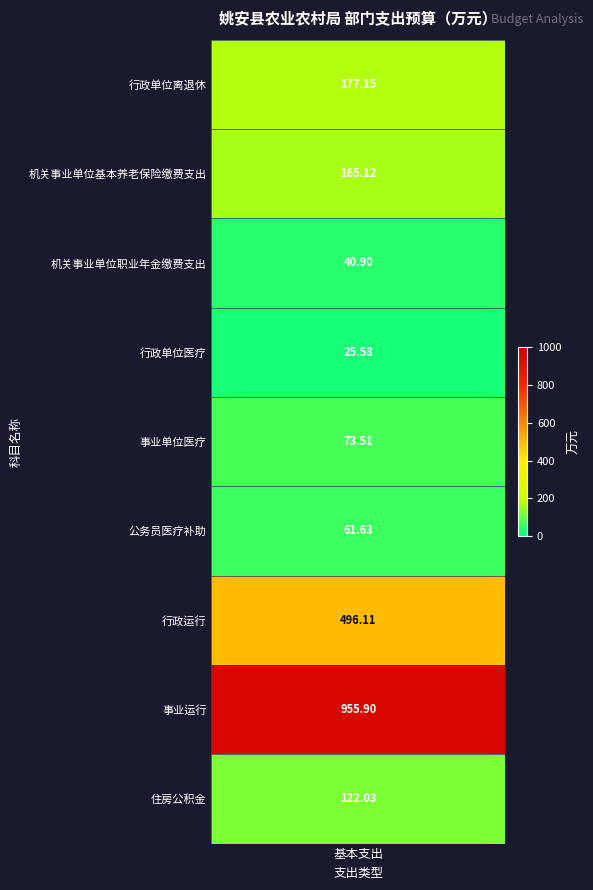

True or false: the data shows 40.9 at 2.

True